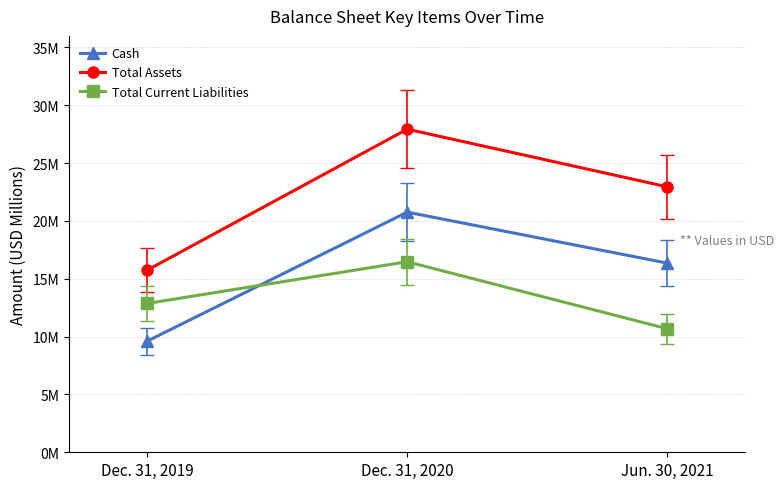

Is the value of Total Assets at Dec. 31, 2020 greater than the value of Total Current Liabilities at Dec. 31, 2020?

Yes